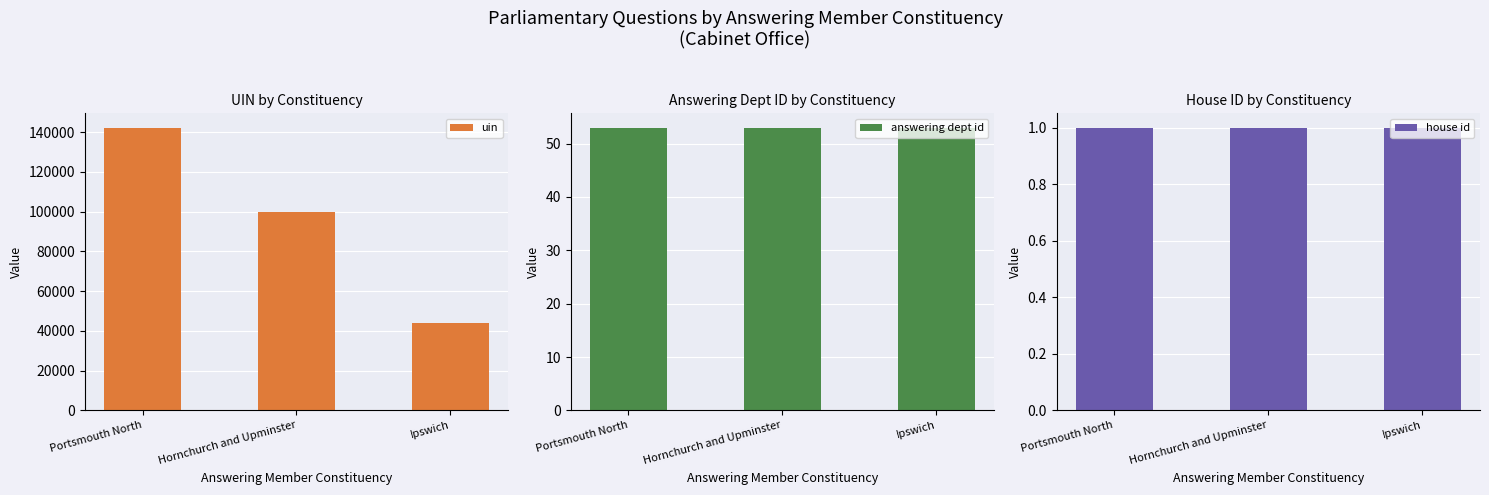

What is the approximate value of house id at Ipswich?

1.0